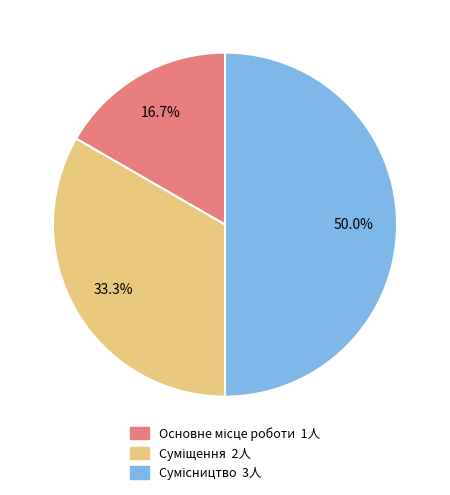

Count the number of slices in the pie.

3